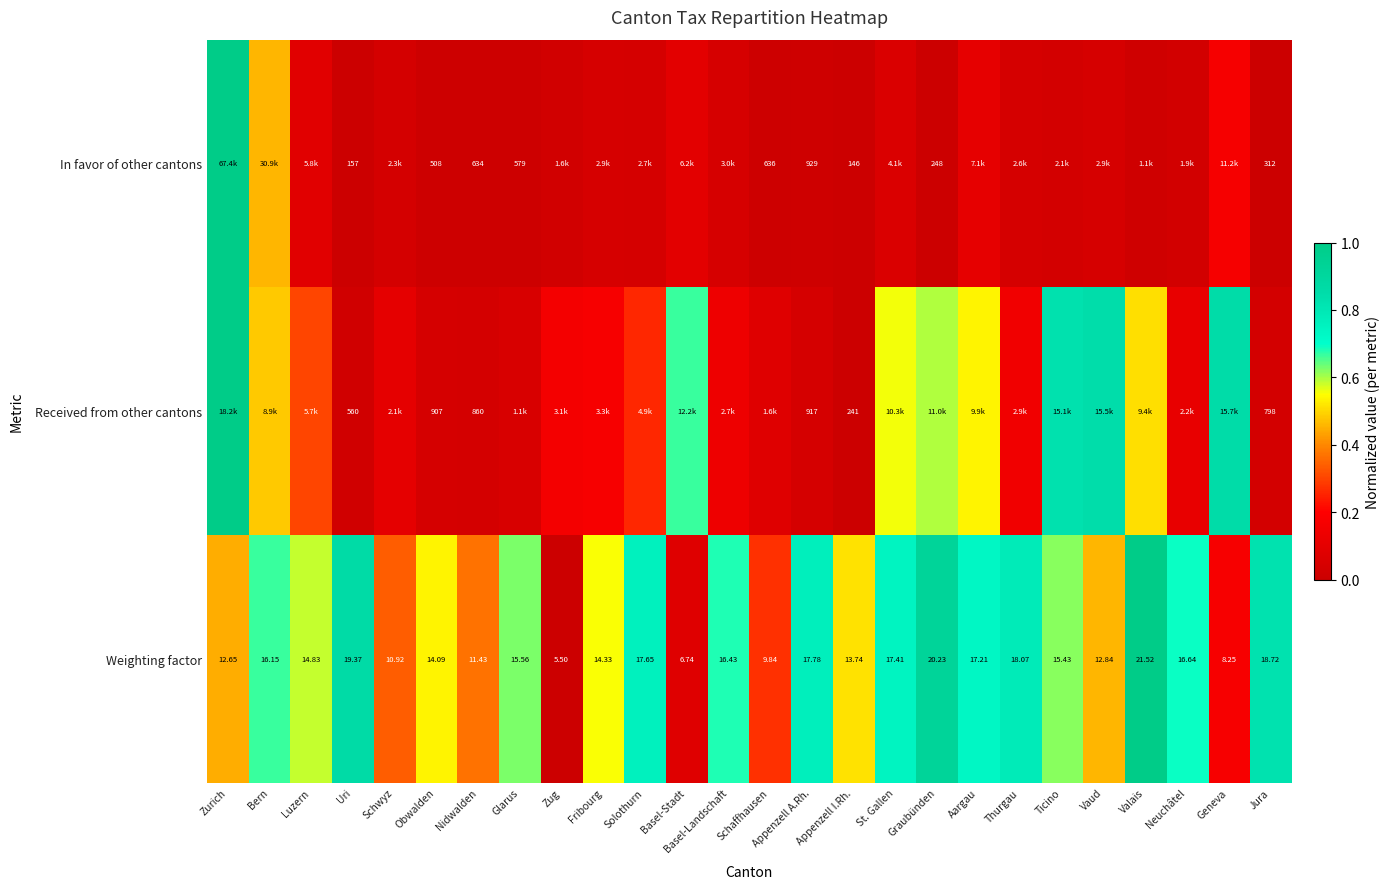

At which label does Weighting factor first exceed 15?

Bern